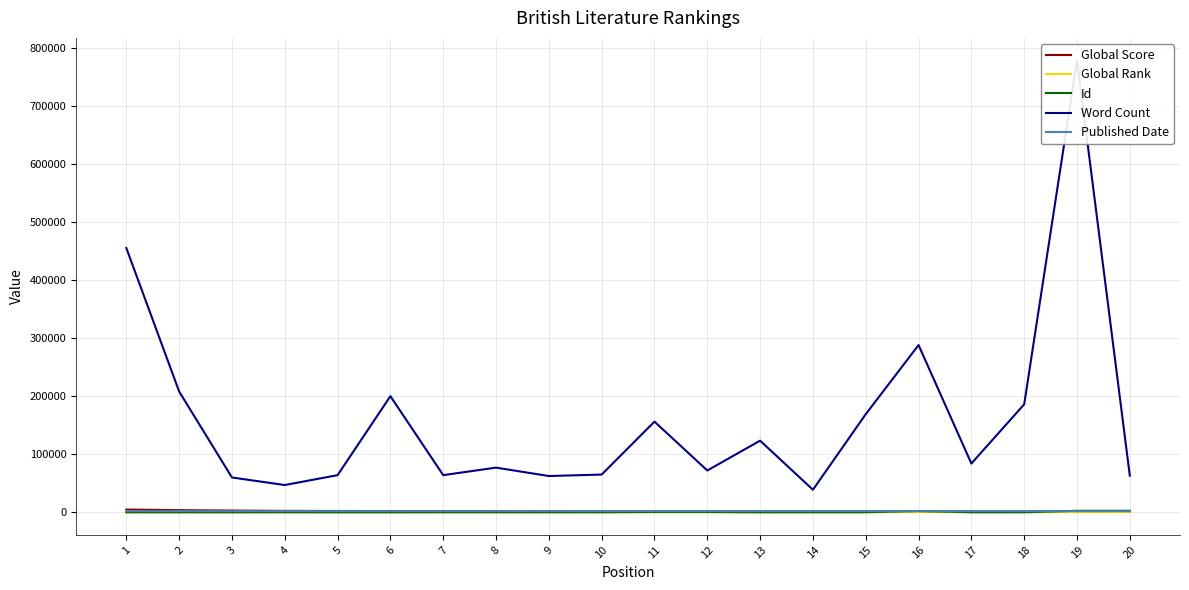

Reading right to left, transcribe all the data shown in this chart.

Global Score: 20=1108	19=1147	18=1153	17=1257	16=1283	15=1341	14=1368	13=1371	12=1478	11=1497	10=1538	9=1698	8=1841	7=2082	6=2185	5=2291	4=2486	3=3002	2=3707	1=4760
Global Rank: 20=285	19=269	18=267	17=239	16=233	15=216	14=210	13=209	12=187	11=180	10=174	9=152	8=134	7=113	6=94	5=87	4=73	3=55	2=38	1=17
Id: 20=2651	19=2653	18=73	17=54	16=2260	15=99	14=49	13=9	12=499	11=538	10=75	9=87	8=117	7=100	6=33	5=20	4=104	3=51	2=56	1=52
Word Count: 20=63000	19=778045	18=186000	17=84000	16=288000	15=169000	14=38867	13=123378	12=72000	11=156154	10=65000	9=62500	8=76944	7=64000	6=200000	5=64000	4=46972	3=59960	2=208000	1=455125
Published Date: 20=1951	19=1950	18=1990	17=1954	16=1958	15=2000	14=1950	13=2001	12=1989	11=1972	10=1961	9=1963	8=1997	7=1966	6=1962	5=1962	4=1979	3=1954	2=1981	1=1954